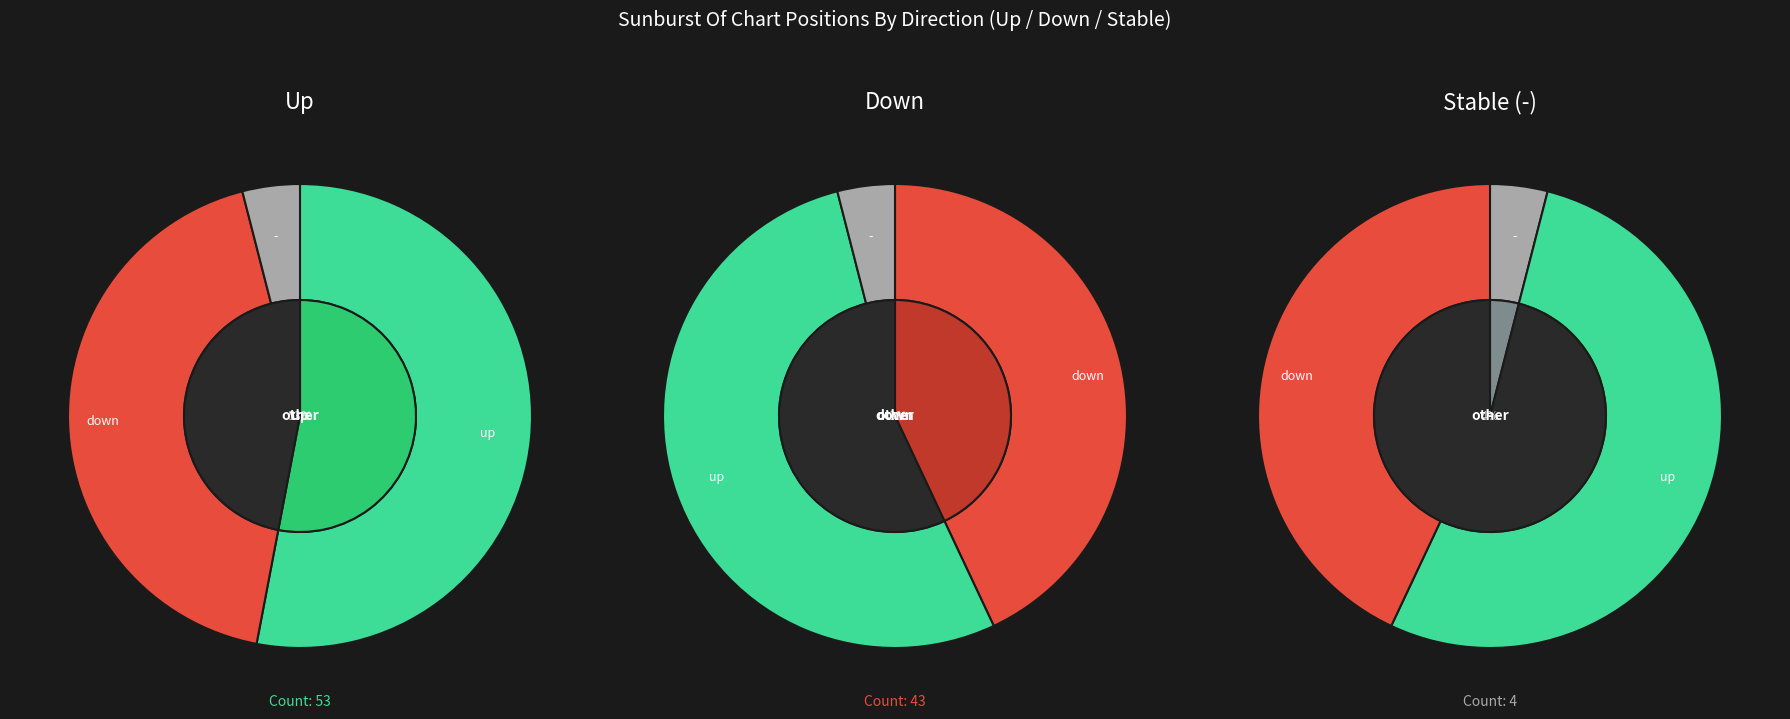

What portion of the pie excludes down?

57.0%